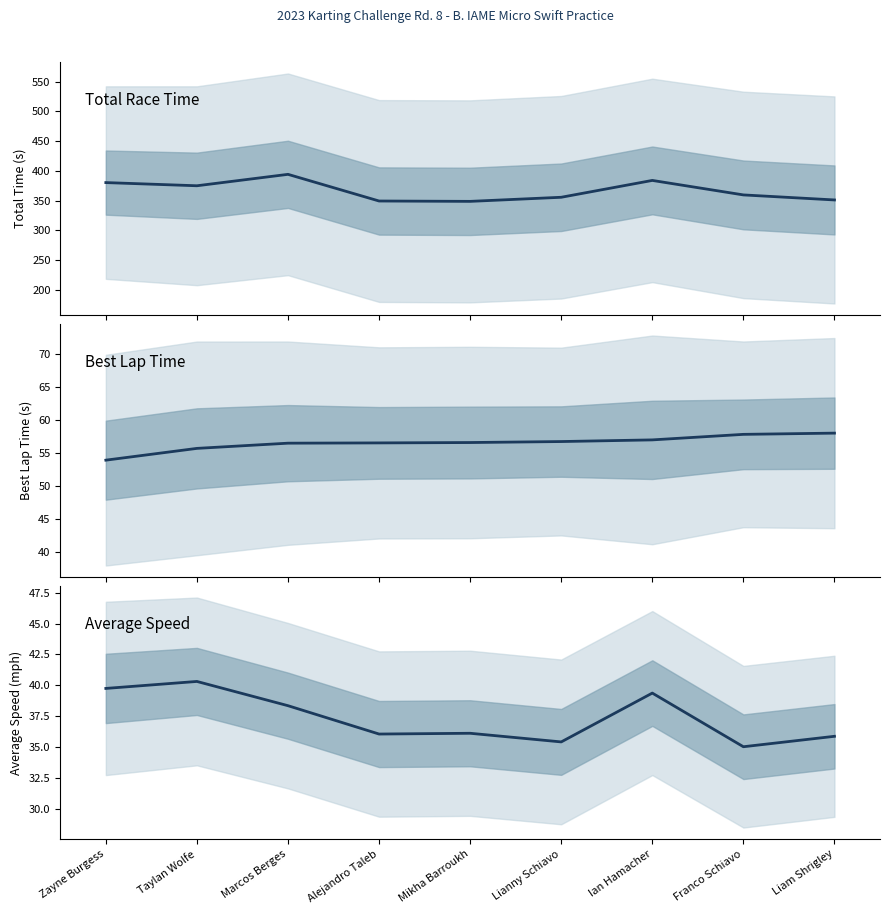

Between Taylan Wolfe and Lianny Schiavo, which is larger?

Taylan Wolfe